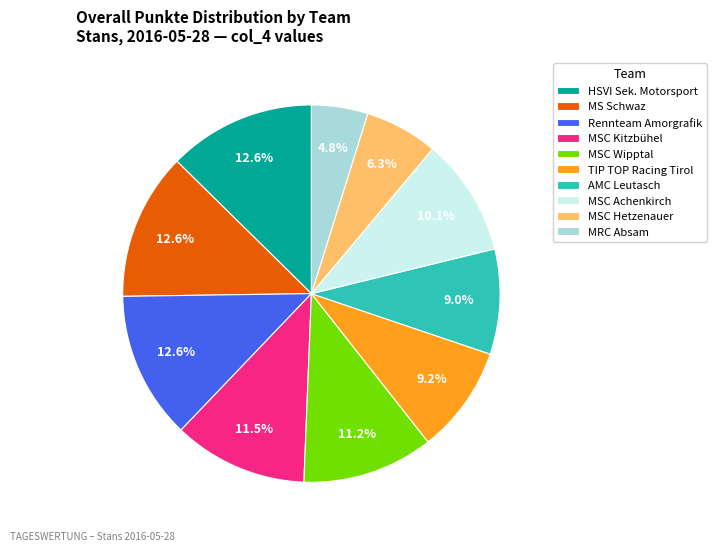

Which slice is the smallest?

MRC Absam